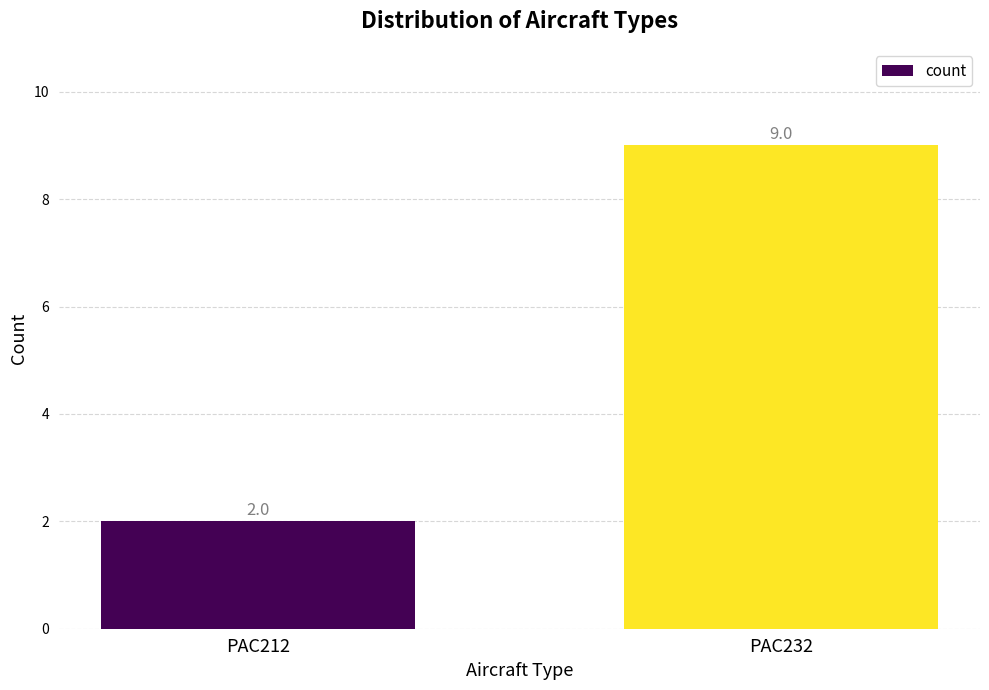

What is the ratio of the value at PAC232 to the value at PAC212?

4.5